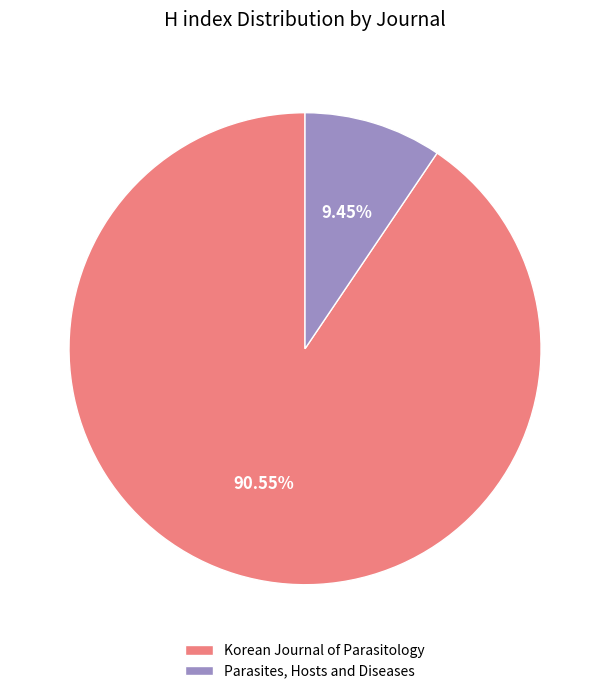

What percentage is the Parasites, Hosts and Diseases slice, to the nearest percent?

9%